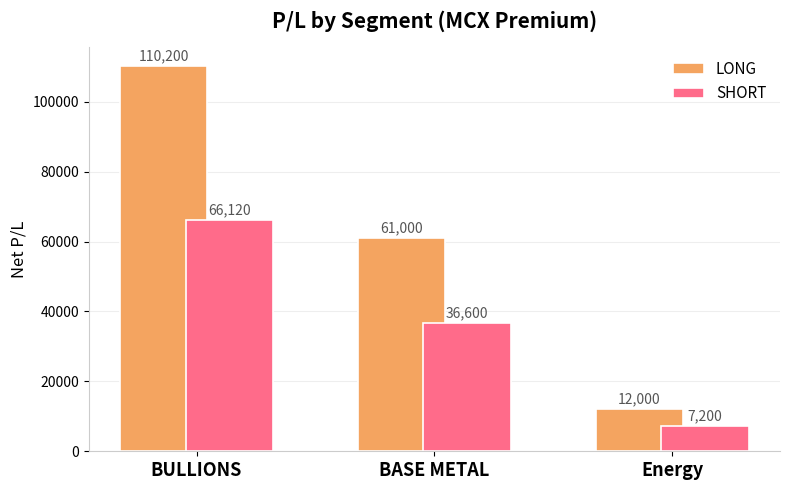

What is the sum of the LONG values at BULLIONS and Energy?

122200